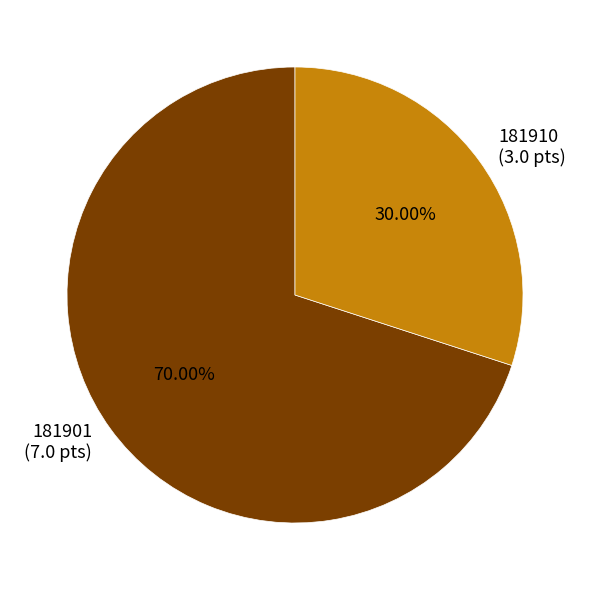

What is the majority slice?

181901